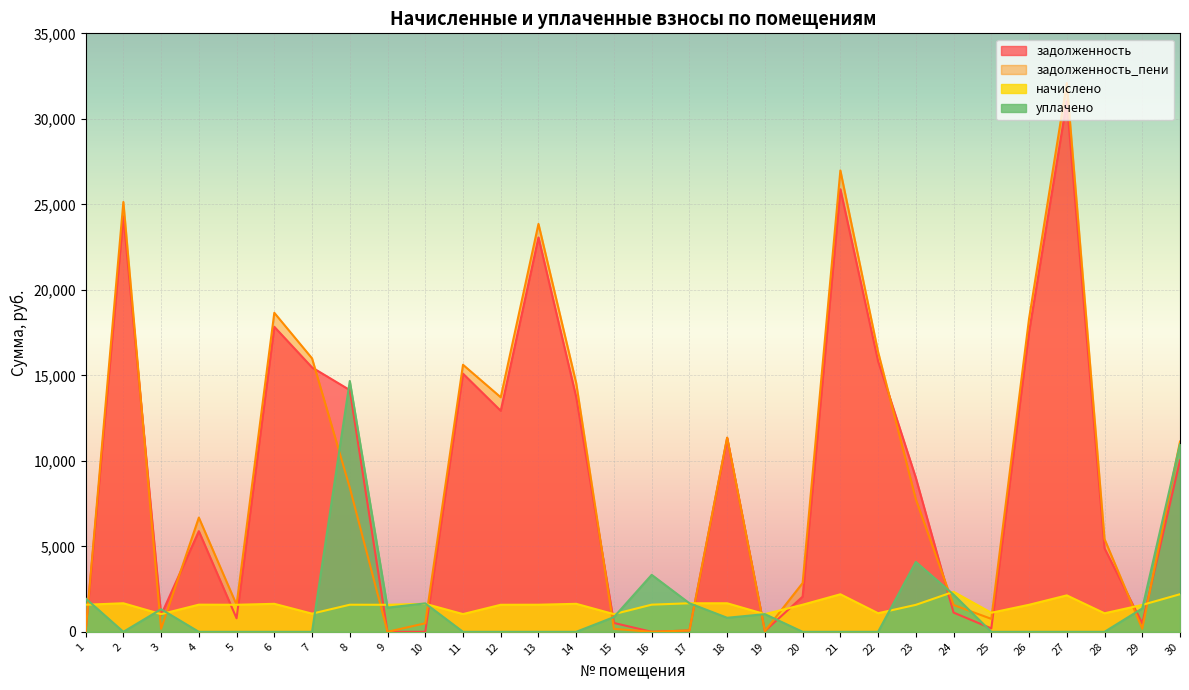

Reading left to right, extract all data points from this chart.

задолженность: 0.0	24302.8	977.7	5886.6	790.3	17837.4	15460.8	14137.7	0.0	0.0	15098.8	12925.5	23061.7	13725.9	516.8	0.0	78.6	11342.8	45.2	2058.7	25882.4	15822.6	9004.4	1123.4	199.4	17528.1	31024.8	4881.0	494.6	10027.9
задолженность_пени: 0.0	25137.5	172.3	6680.5	1580.6	18656.1	15991.9	8429.8	0.0	498.2	15617.4	13715.9	23853.8	14544.6	172.3	0.0	78.6	11356.5	45.2	2850.8	26979.9	16366.0	7749.0	1568.8	757.1	18318.4	32090.4	5422.7	177.9	11127.2
начислено: 1584.2	1669.4	1033.6	1587.7	1580.6	1637.5	1062.1	1584.2	1580.6	1637.5	1037.2	1580.6	1584.2	1637.5	1033.6	1587.7	1669.4	1669.4	1033.6	1584.2	2195.2	1086.9	1577.1	2340.8	1115.3	1580.6	2131.2	1083.4	1573.6	2198.7
уплачено: 1952.9	0.0	1322.3	0.0	0.0	0.0	0.0	14666.6	1415.0	1662.4	0.0	0.0	0.0	0.0	861.4	3332.0	1669.4	821.0	1033.6	0.0	0.0	0.0	4088.0	2175.0	0.0	0.0	0.0	0.0	1368.2	10977.0